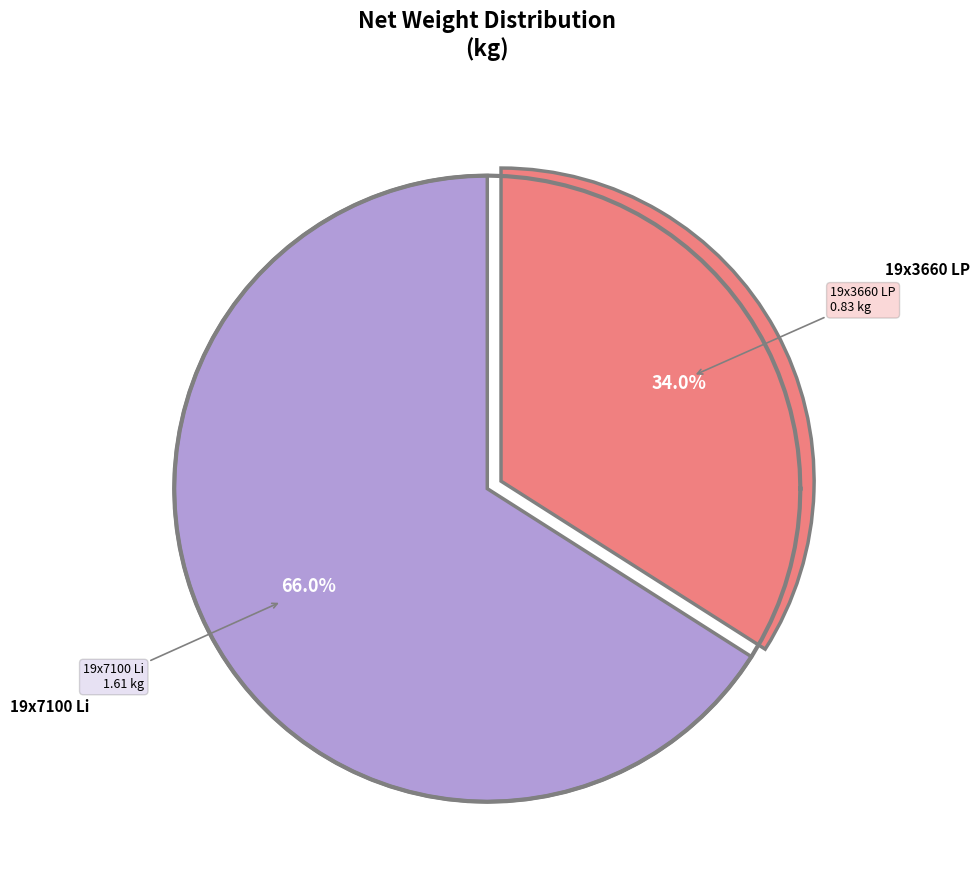

Do 19x3660 LP and 19x7100 Li together represent more than half of the pie?

Yes